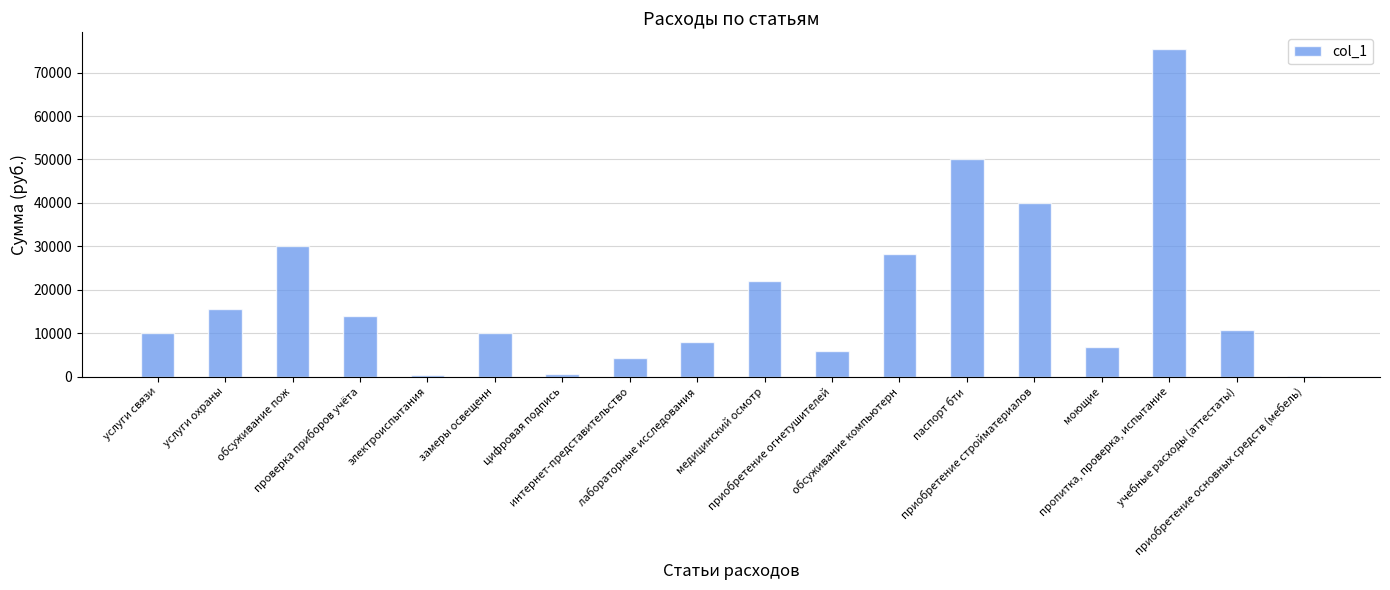

What is the sum of all values?

331966